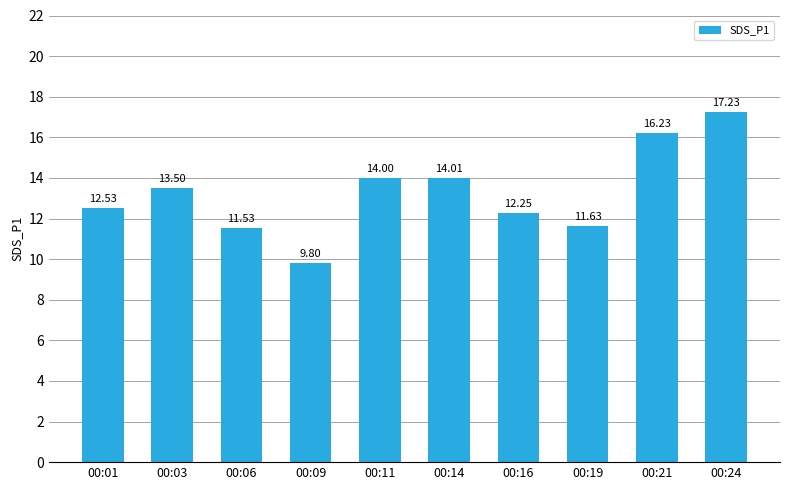

What is the average value?

13.3